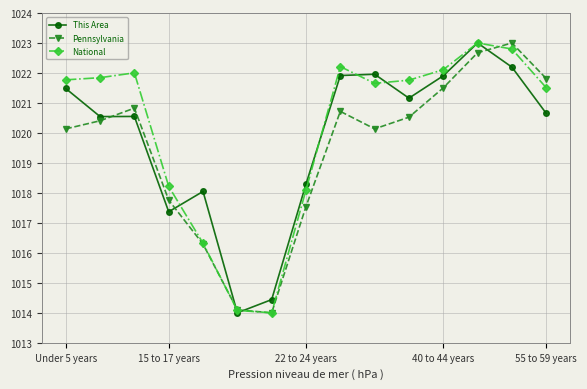

What is the greatest value displayed?

1023.0